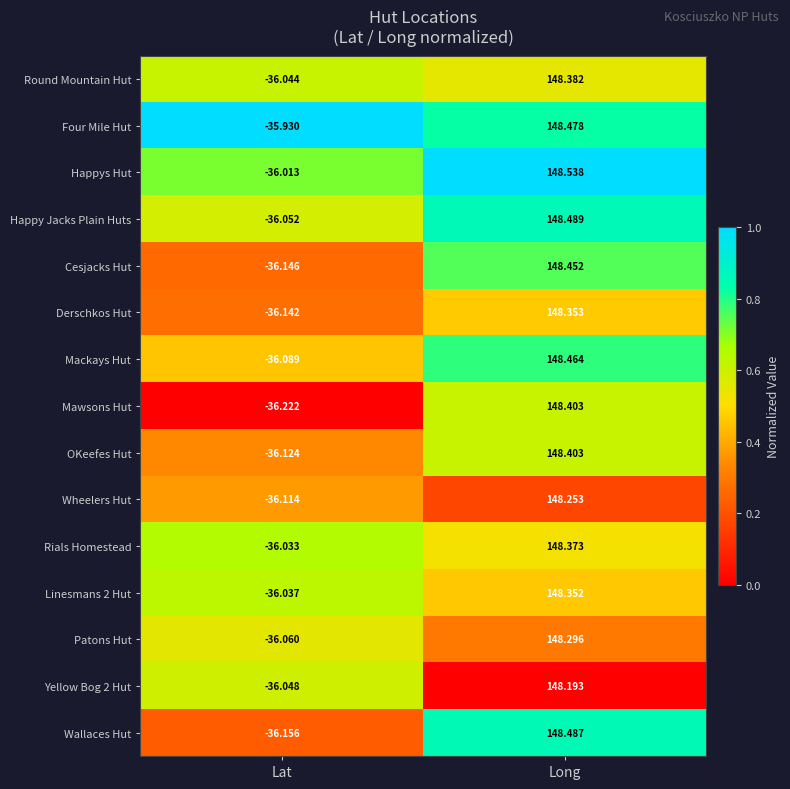

Which category has the highest value in the Wallaces Hut series?

Long